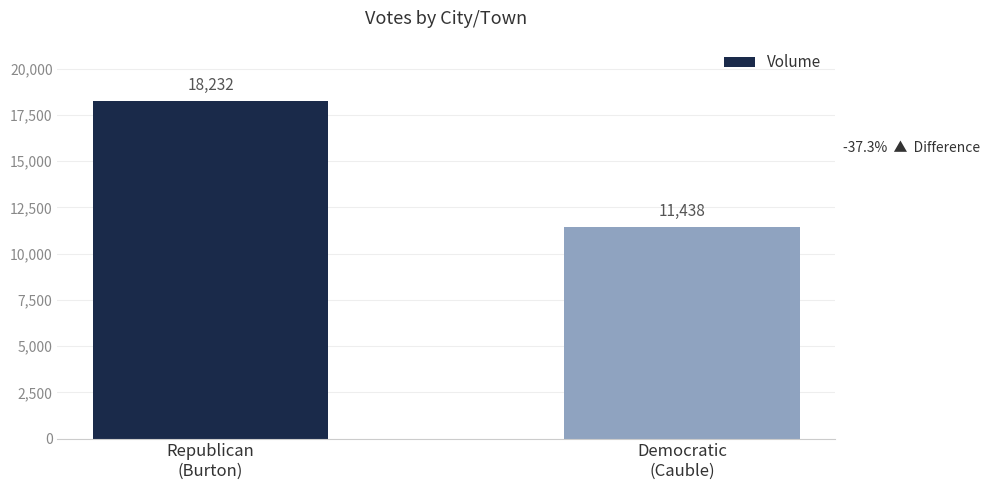

What is the maximum value shown in the chart?

18232